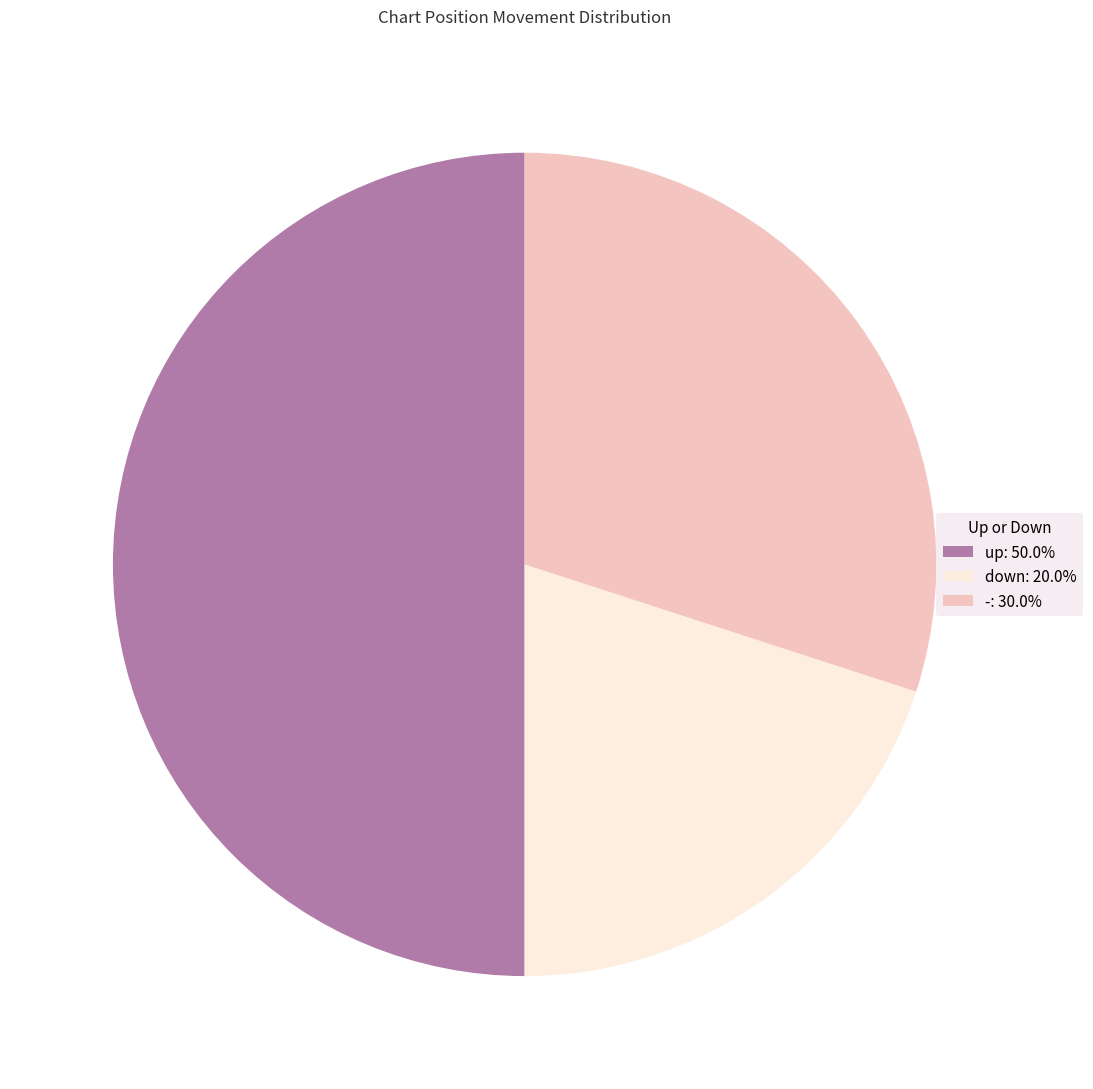

Which category has the biggest portion of the pie?

up